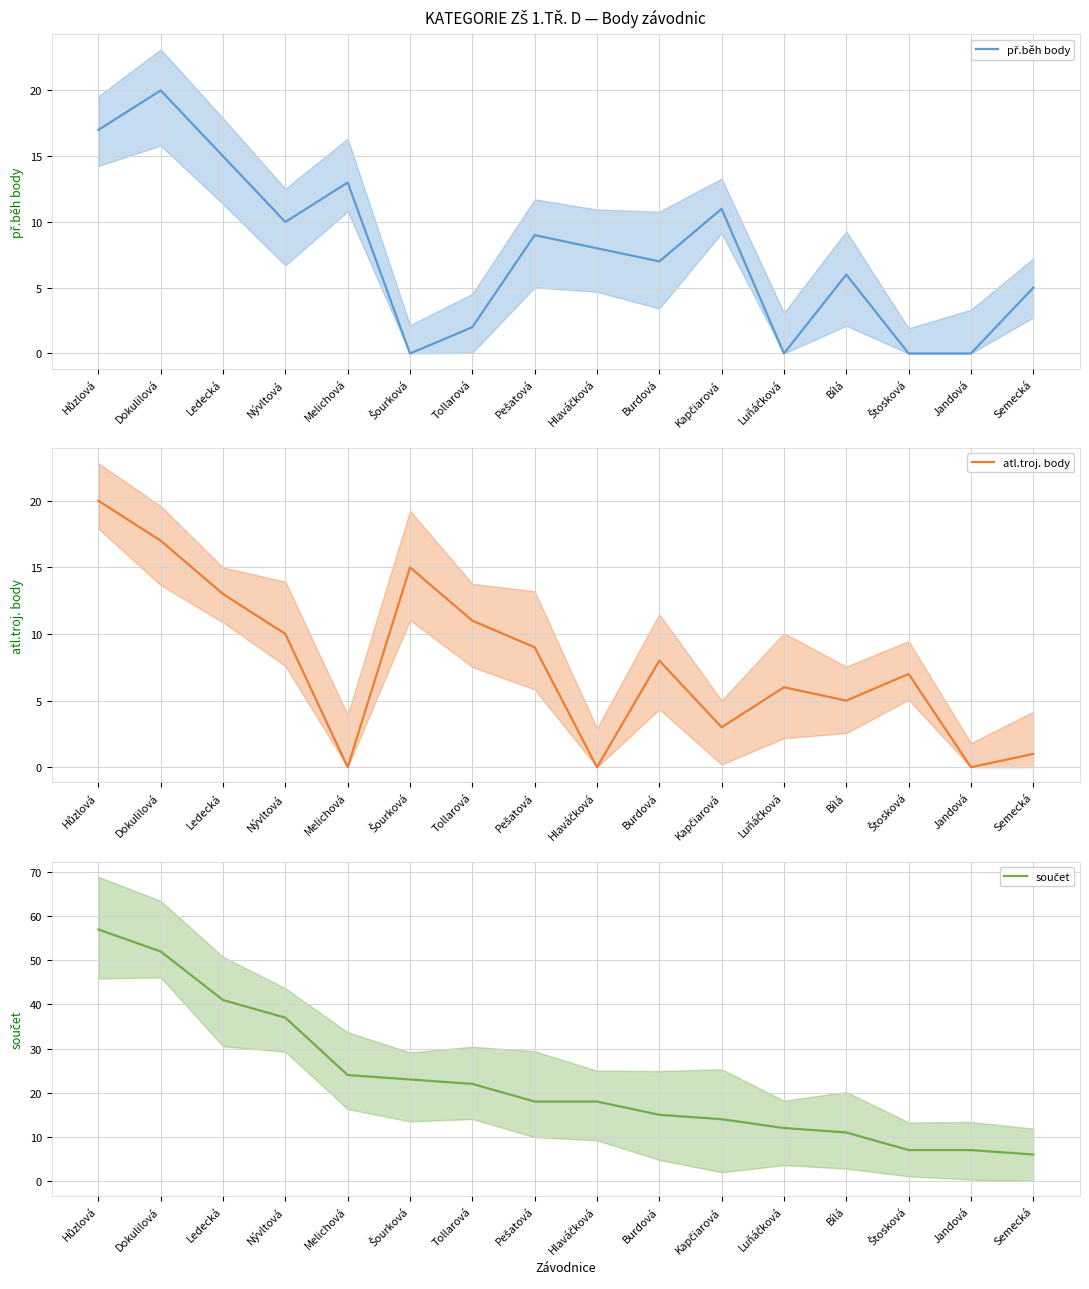

True or false: př.běh body and součet intersect in this chart.

False